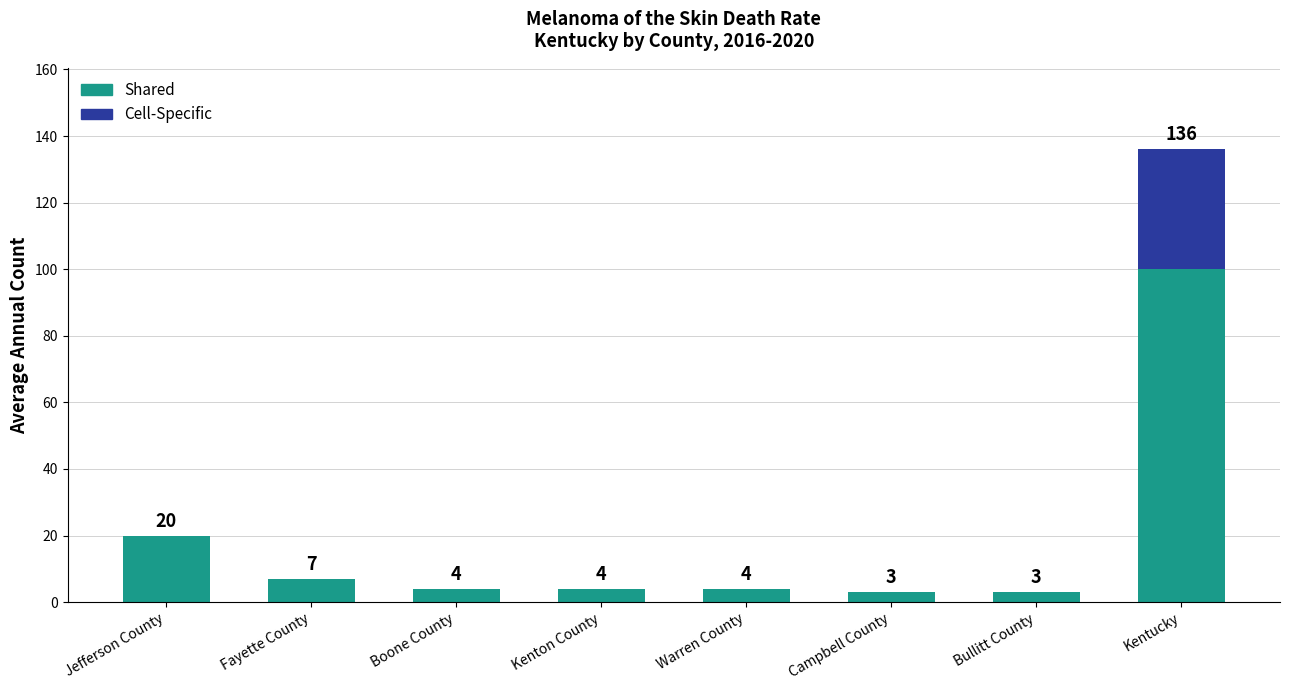

What is the total value across all series at Warren County?

4